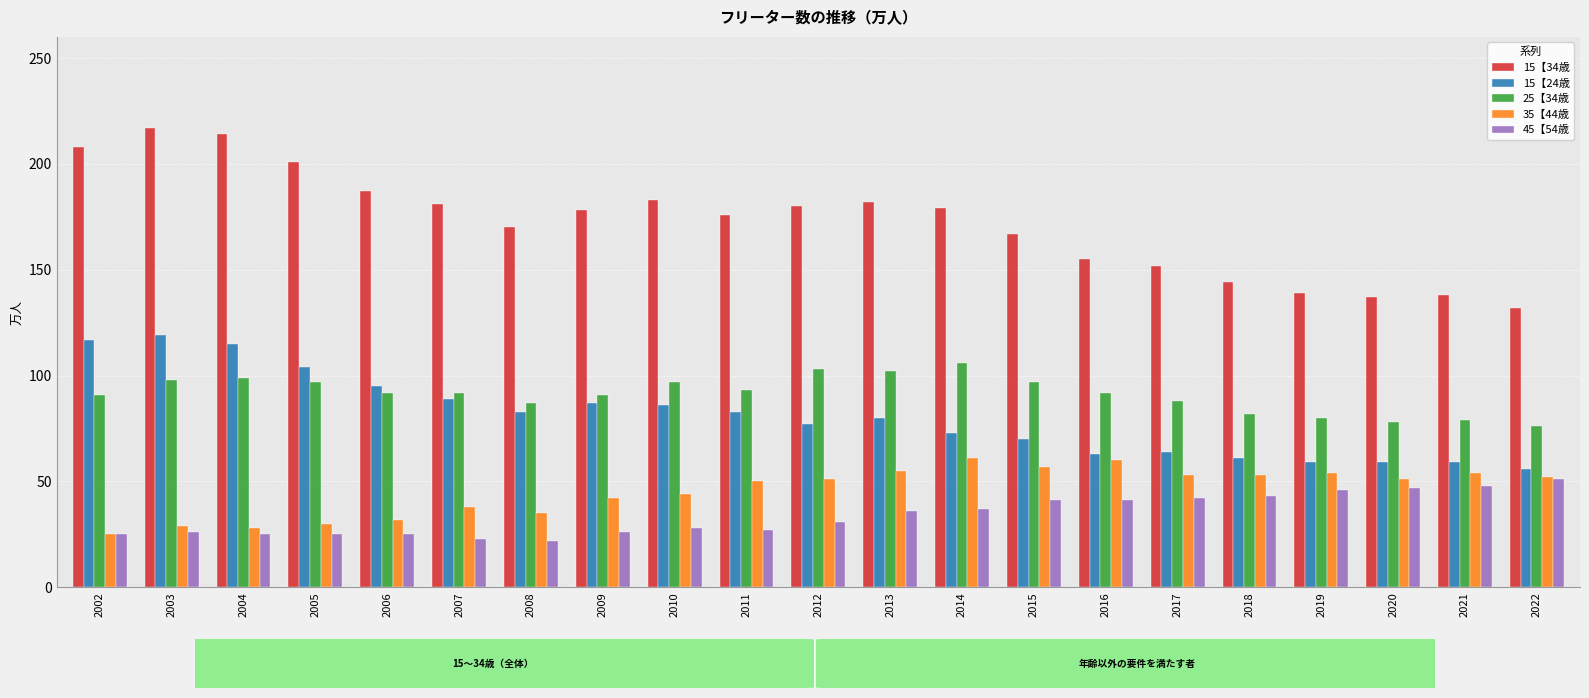

What is the value of the 25【34歳 bar at the 6th from the left?

92